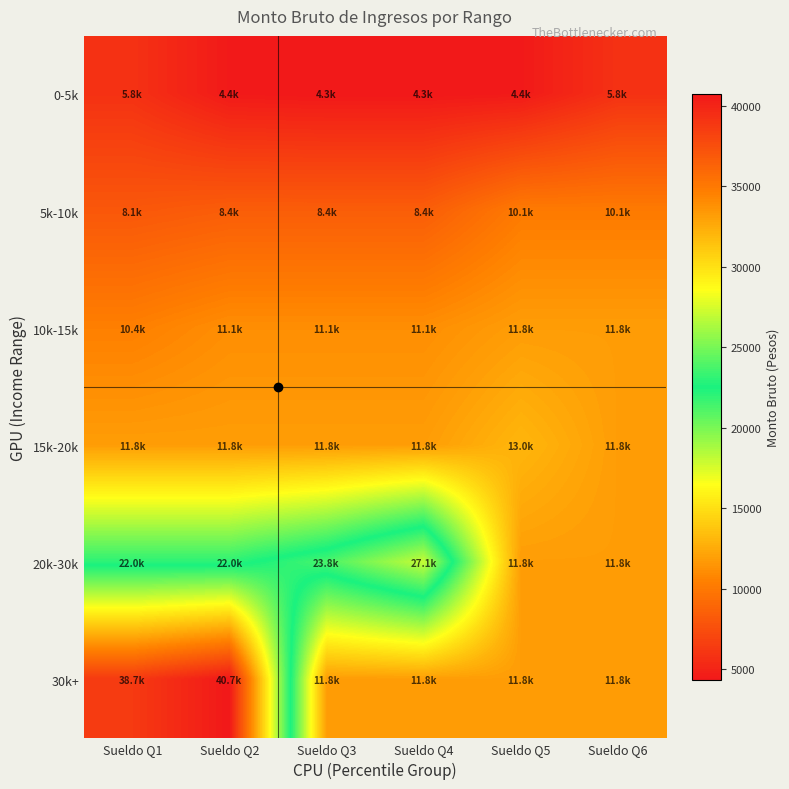

What is the difference between the highest and lowest values at Sueldo Q2?

36336.8